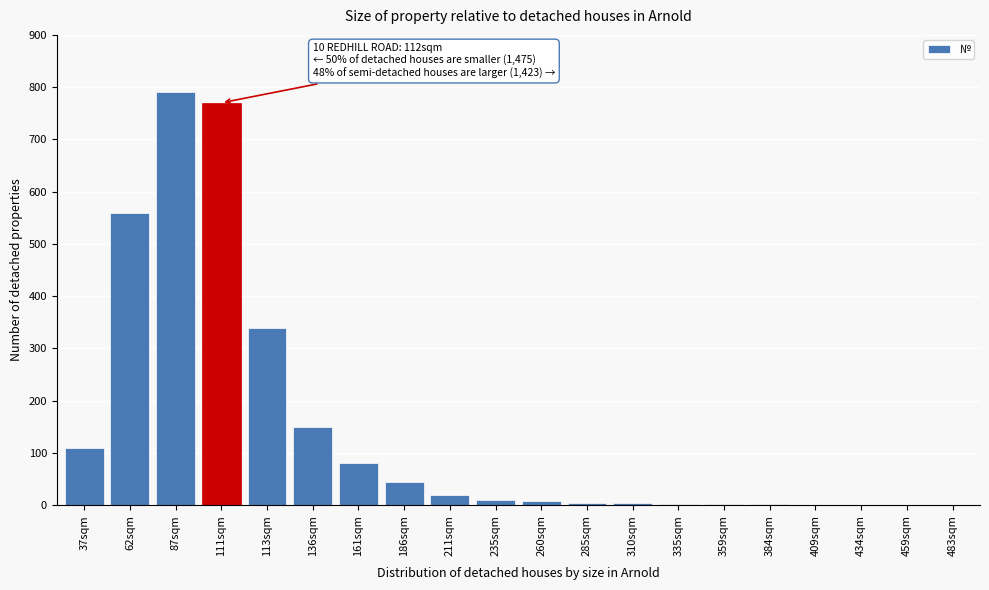

What is the sum of all values?

2903